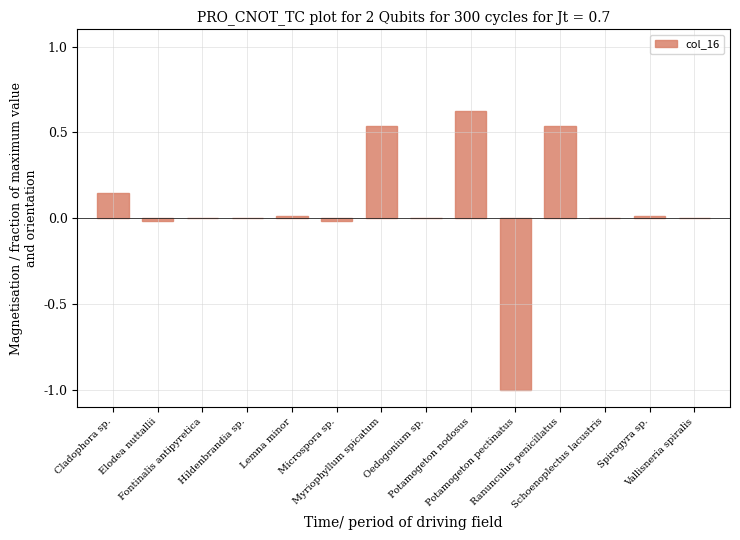

Is it true that the value at Oedogonium sp. is 0.0?

True